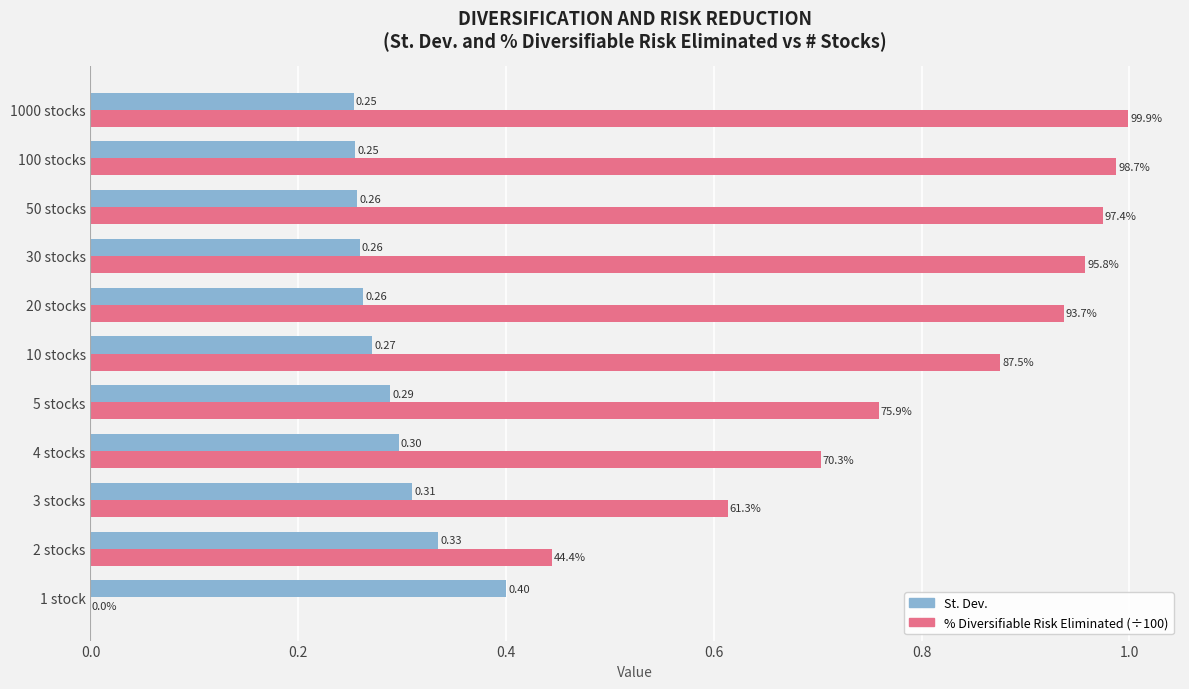

What is the total value across all series at 20 stocks?

1.2